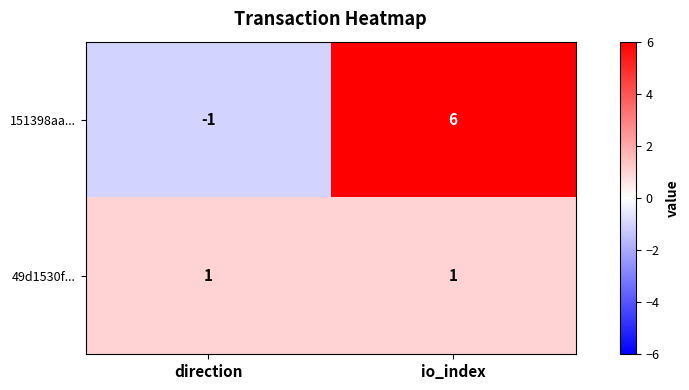

Which series has the largest total across all categories?

151398aa...